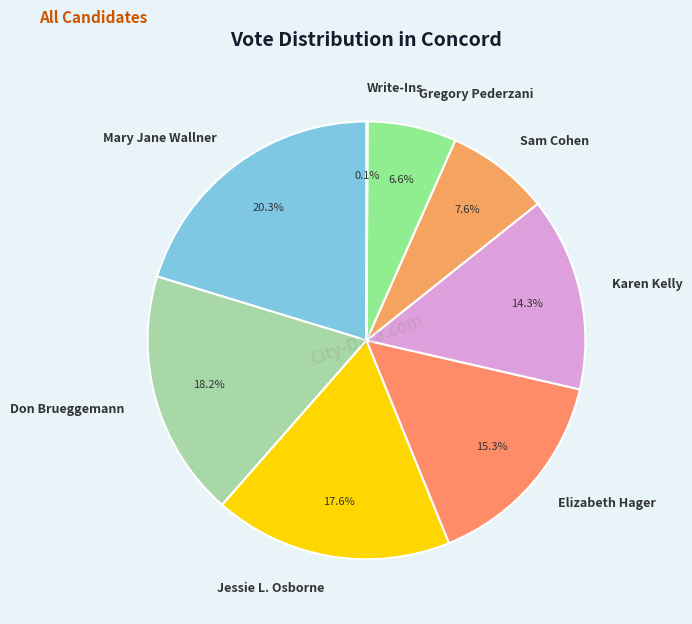

To the nearest percent, what is the difference between the Sam Cohen and Gregory Pederzani slice percentages?

1%